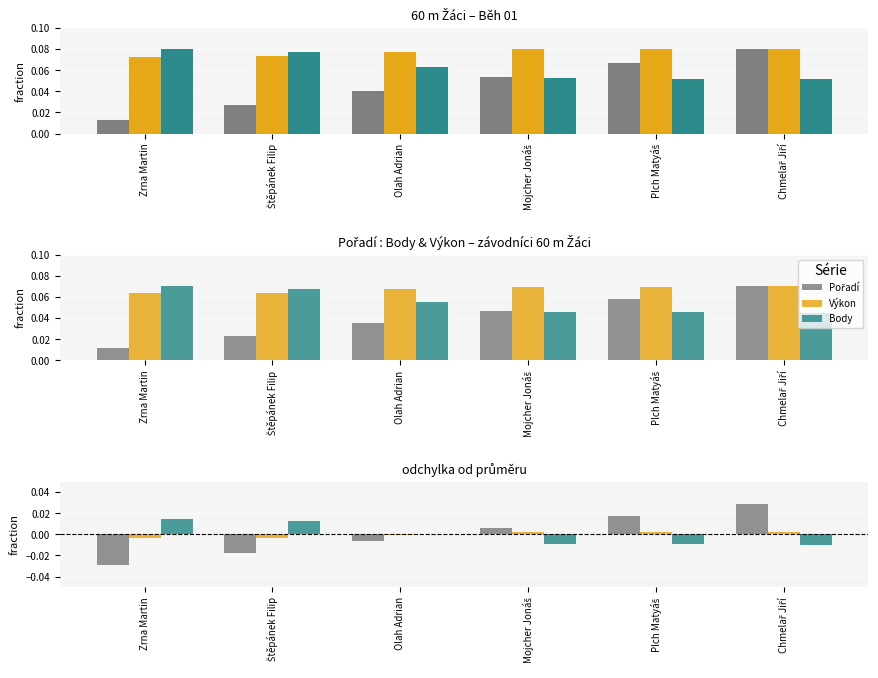

The Výkon series shows -0.0 at Olah Adrian. True or false?

False